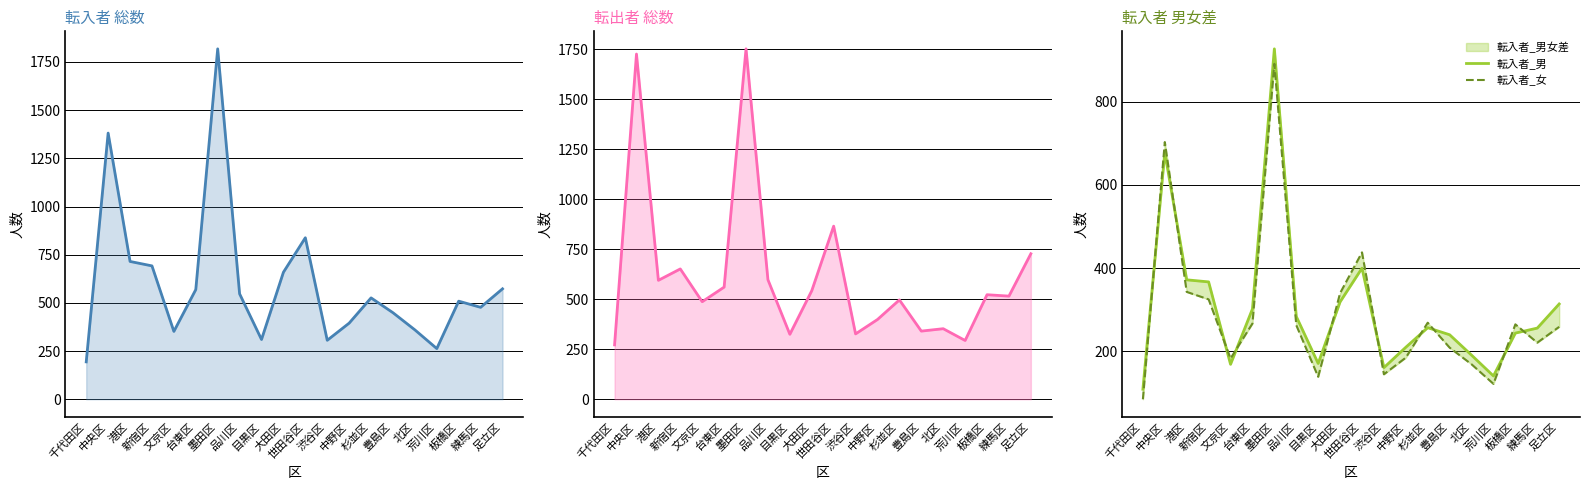

The value of 転入者_男 at 北区 is 191. True or false?

True